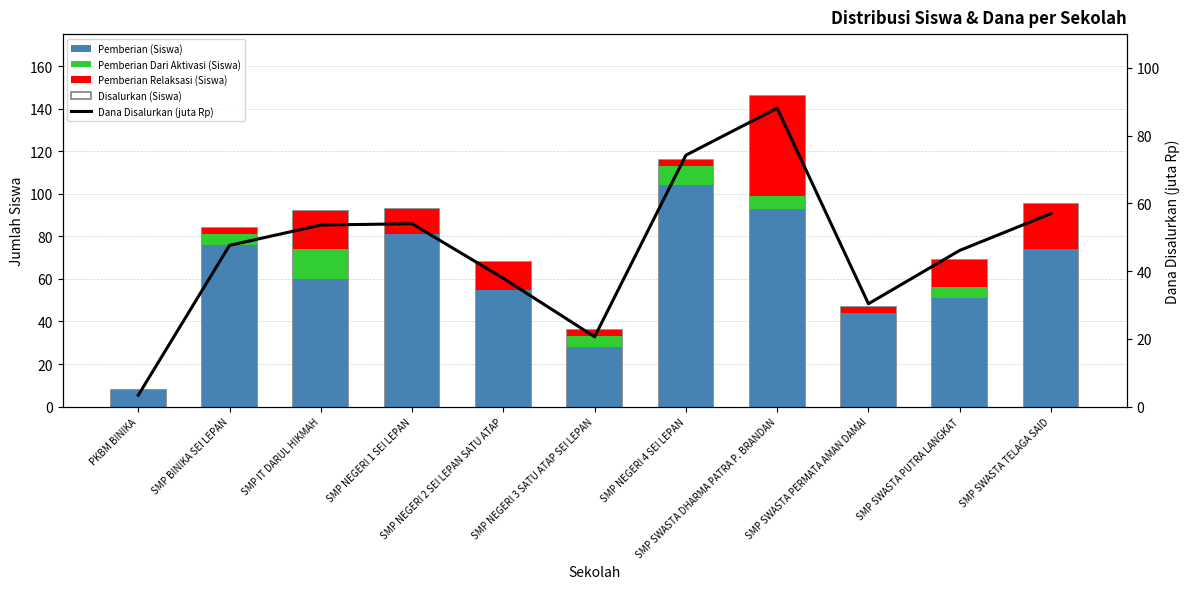

Rank the categories by Pemberian Dari Aktivasi (Siswa) value from lowest to highest.

PKBM BINIKA, SMP NEGERI 1 SEI LEPAN, SMP NEGERI 2 SEI LEPAN SATU ATAP, SMP SWASTA PERMATA AMAN DAMAI, SMP SWASTA TELAGA SAID, SMP BINIKA SEI LEPAN, SMP NEGERI 3 SATU ATAP SEI LEPAN, SMP SWASTA PUTRA LANGKAT, SMP SWASTA DHARMA PATRA P. BRANDAN, SMP NEGERI 4 SEI LEPAN, SMP IT DARUL HIKMAH